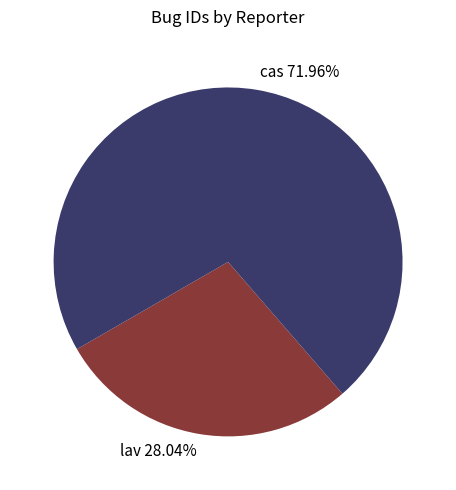

To the nearest percent, what is the difference between the largest and smallest slice percentages?

44%